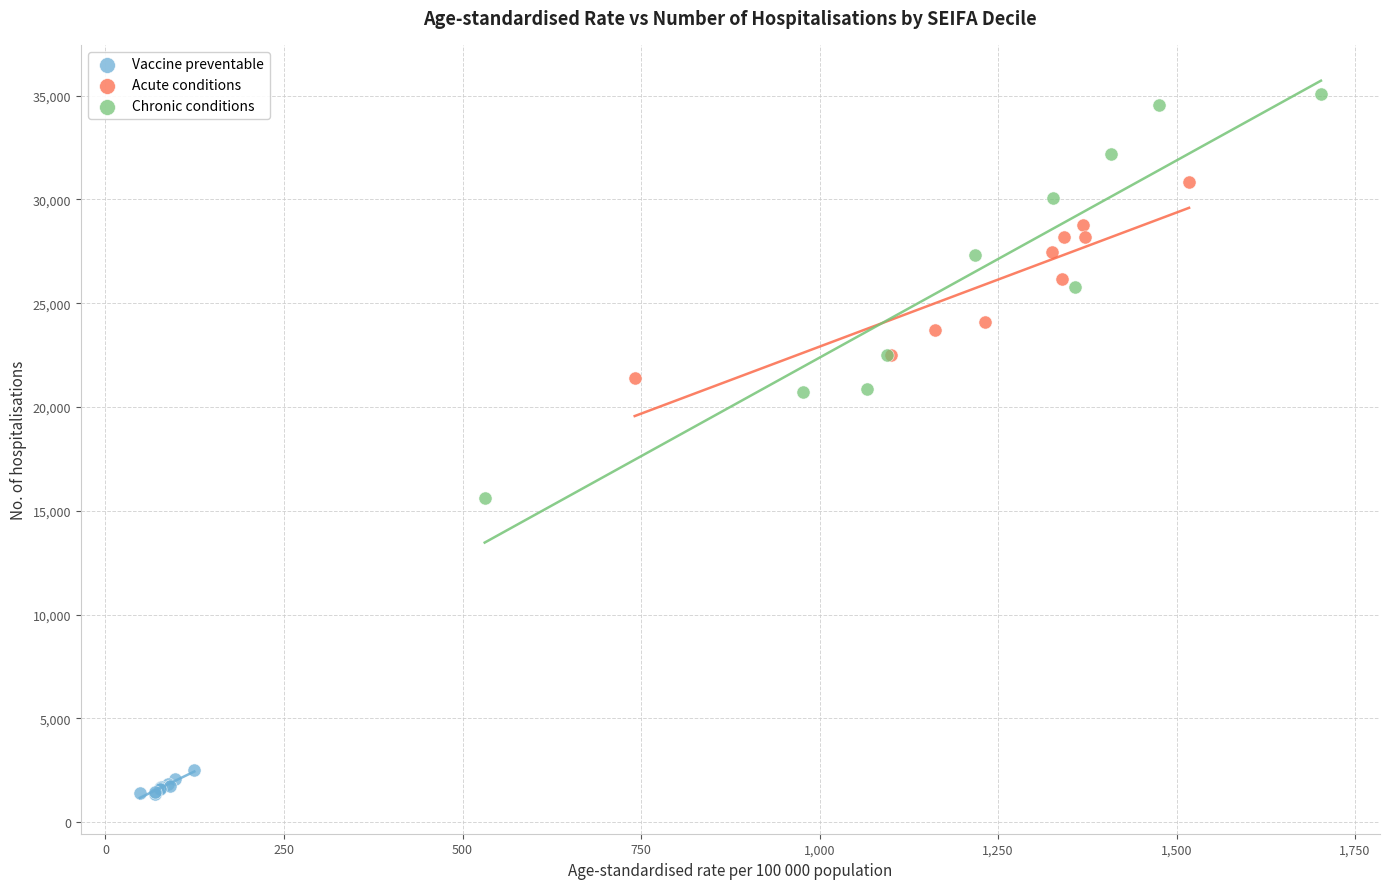

What are all the series names shown in the legend?

Vaccine preventable, Acute conditions, Chronic conditions